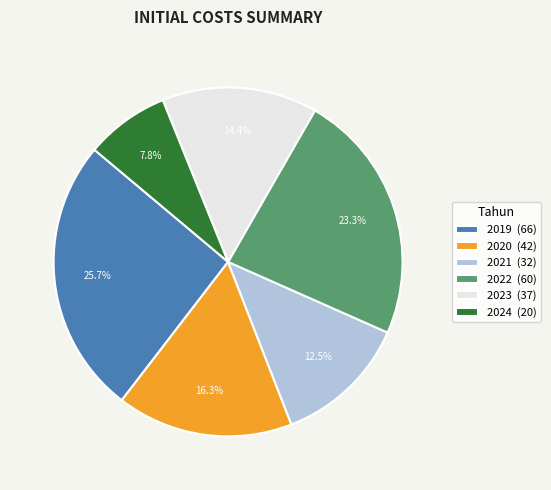

Between 2022 and 2019, which is larger?

2019